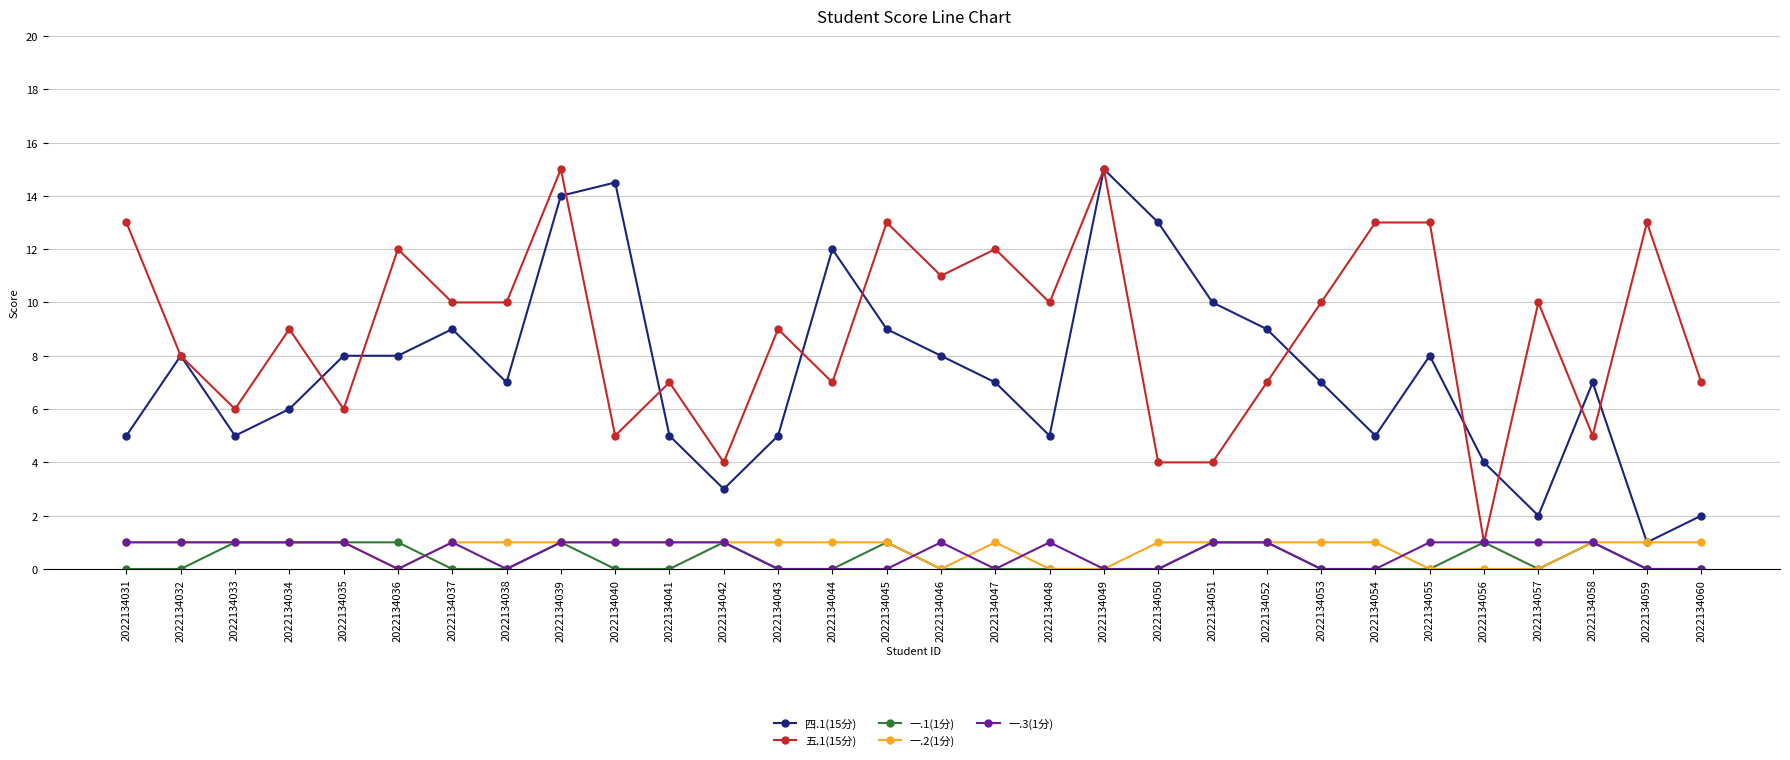

What is the value of the 五.1(15分) point at the 9th from the left?

15.0